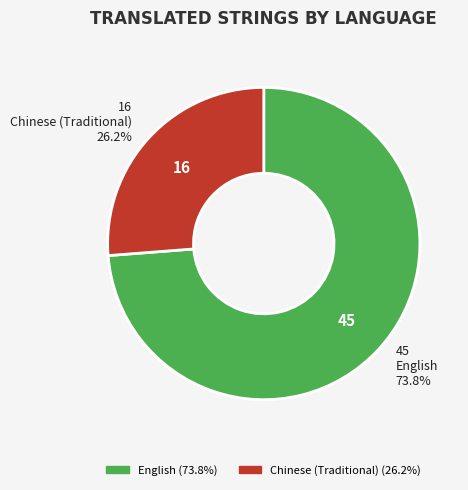

How many segments does this pie chart have?

2